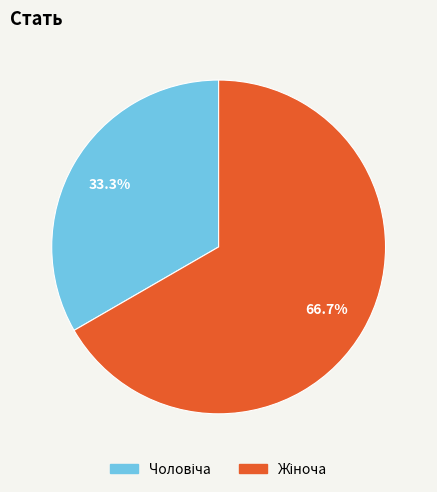

How many segments does this pie chart have?

2